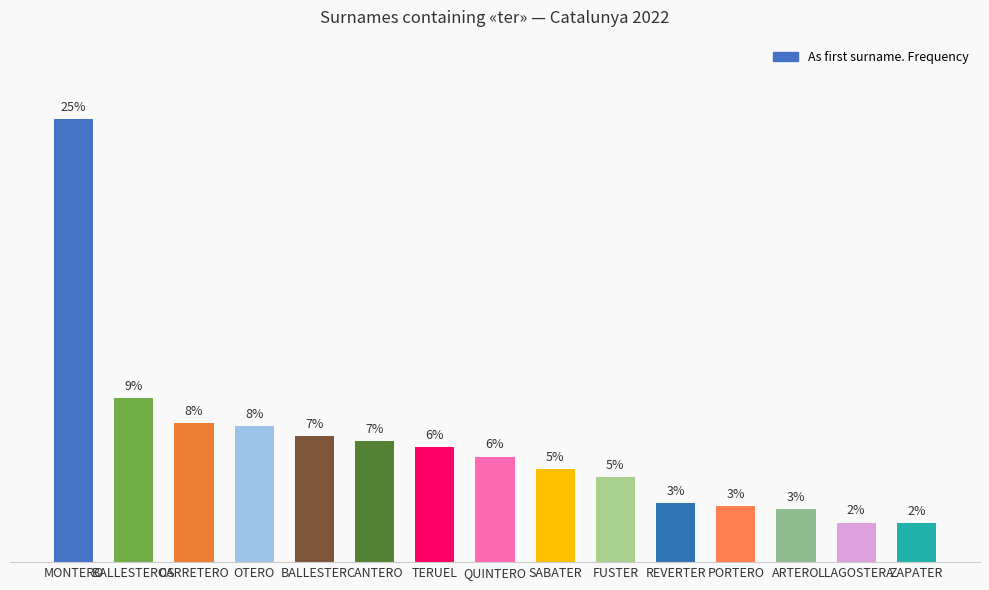

Does the chart contain any negative values?

No